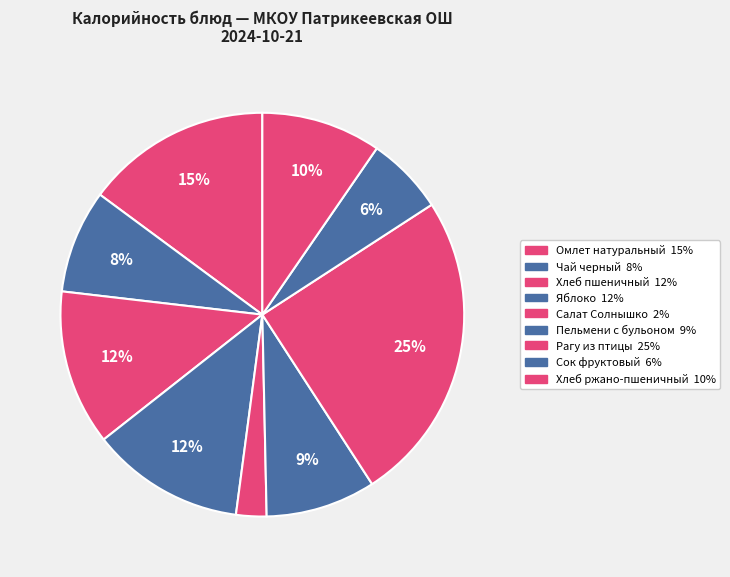

Between Хлеб ржано-пшеничный and Пельмени с бульоном, which is larger?

Хлеб ржано-пшеничный